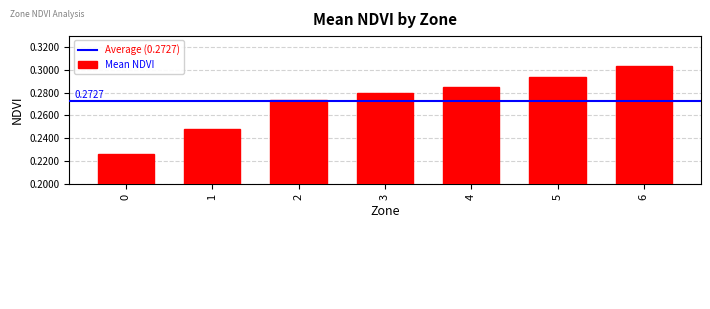

What is the sum of all values?

1.9